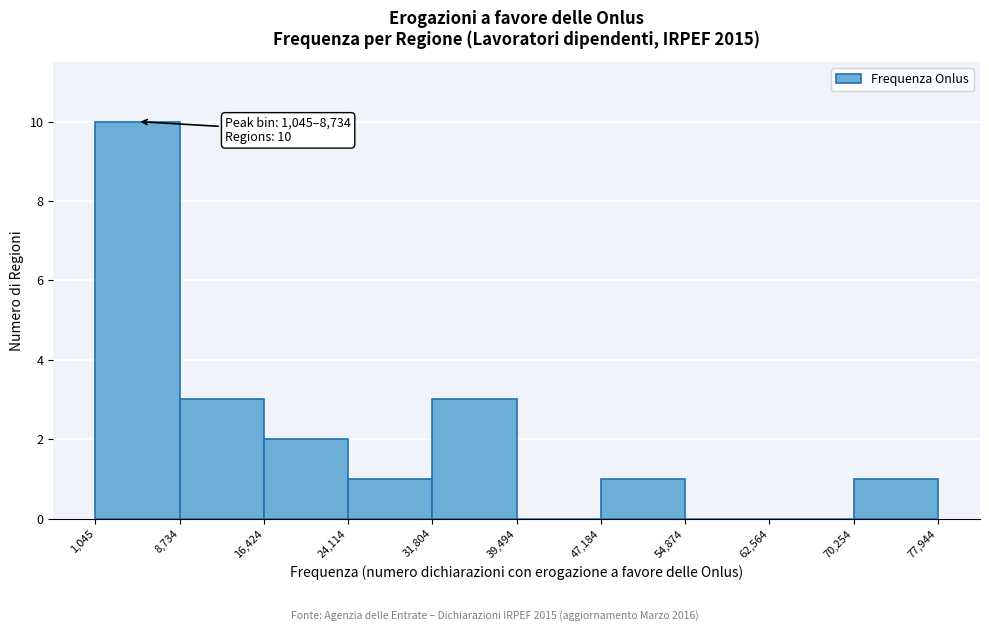

Which range on the x-axis has the tallest bar?

1,045 to 8,734